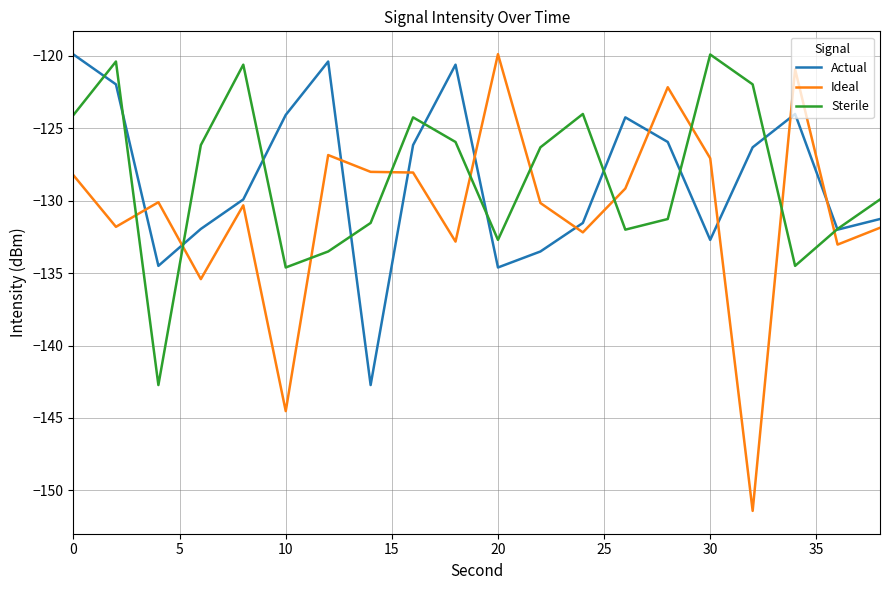

True or false: Ideal and Sterile cross at least once.

True